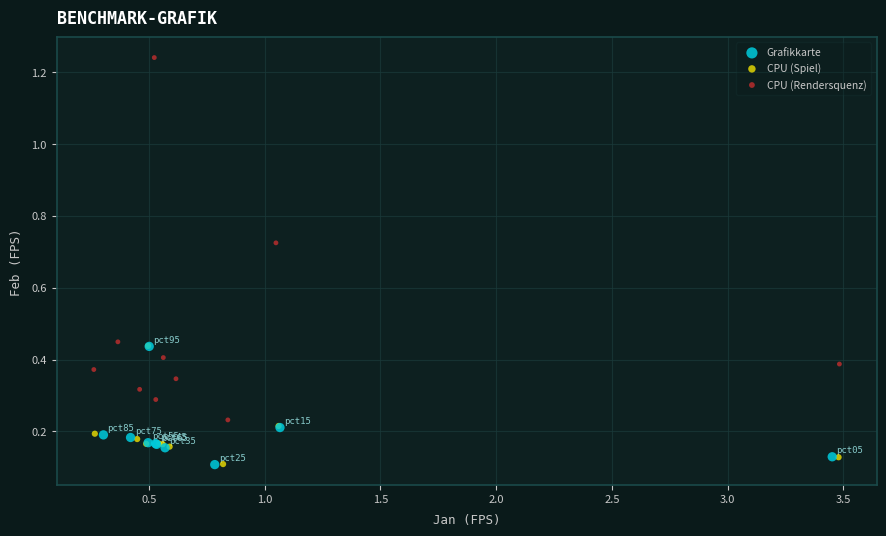

Which series contains the highest Y value?

CPU (Rendersquenz)